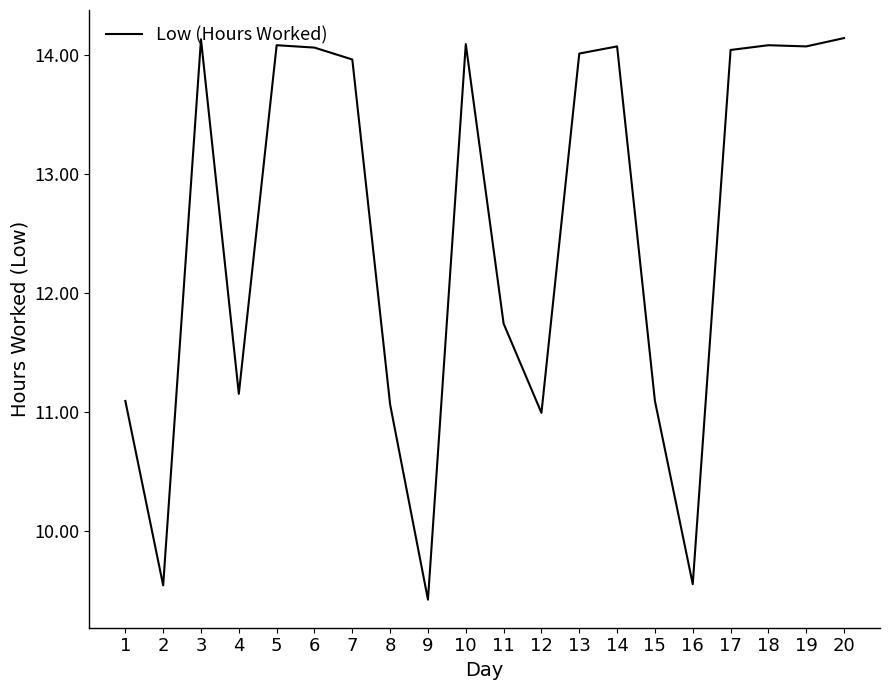

What is the approximate value at 9?

9.4